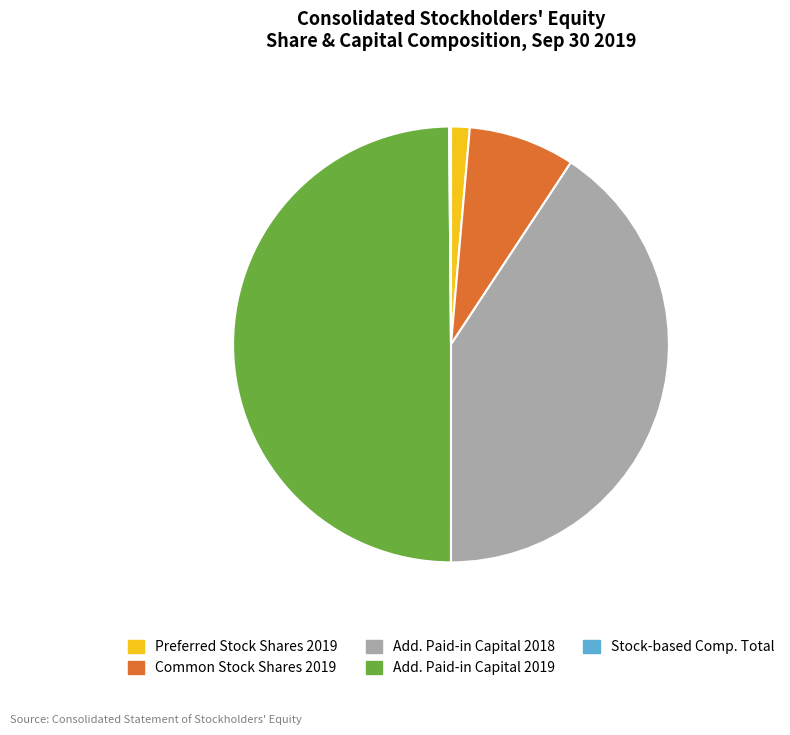

Is it true that Common Stock Shares 2019 is 8% of the pie?

True